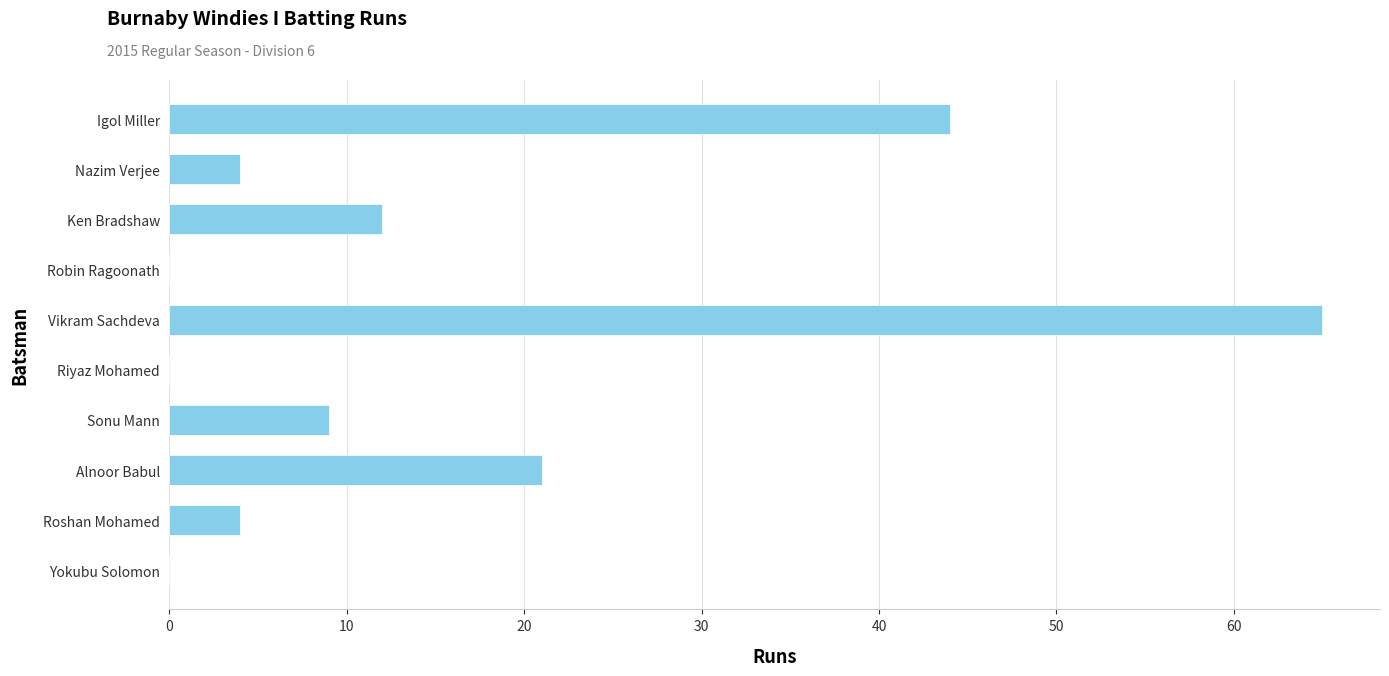

True or false: the data shows 0 at Yokubu Solomon.

True